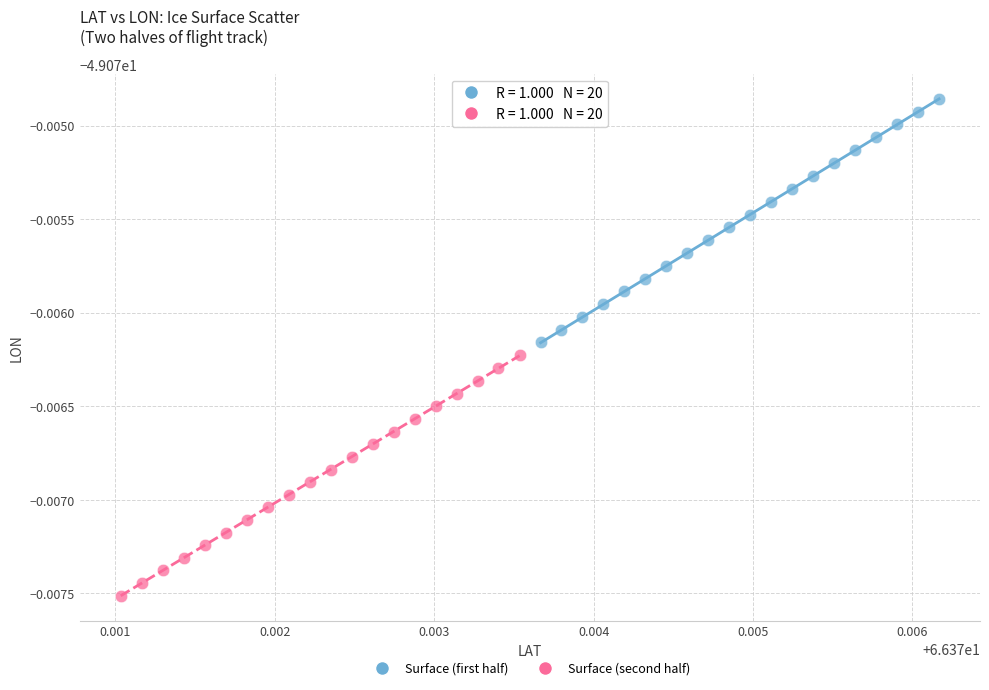

What are all the series names shown in the legend?

Surface (first half), Surface (second half)